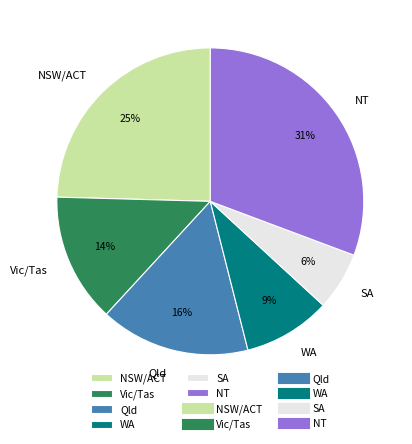

True or false: WA accounts for 9% of the total.

True